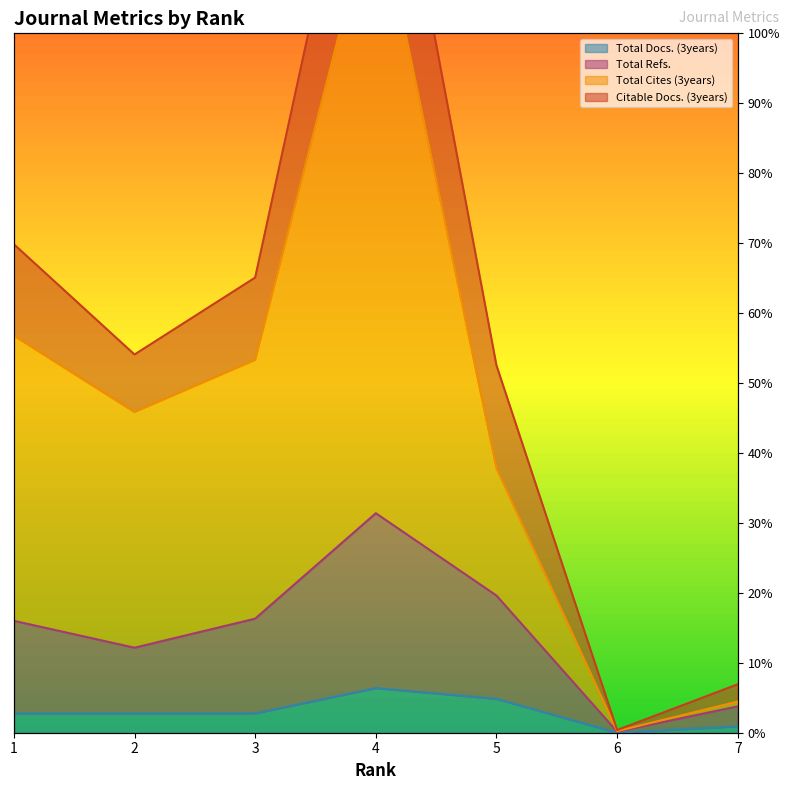

Is it true that Total Cites (3years) equals 492 at 5?

True